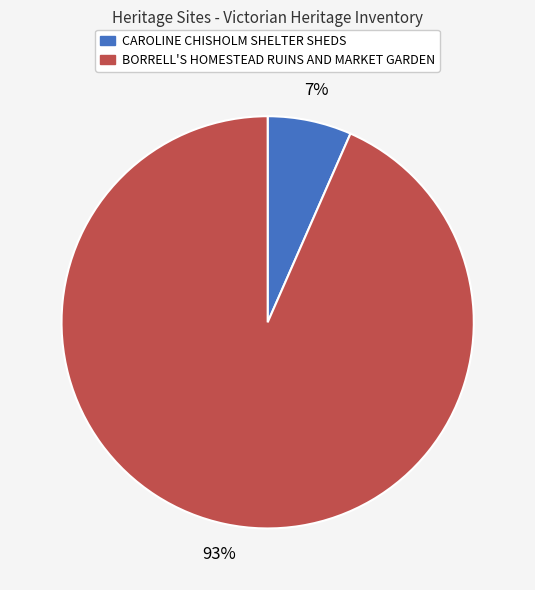

Combined, do BORRELL'S HOMESTEAD RUINS AND MARKET GARDEN and CAROLINE CHISHOLM SHELTER SHEDS account for over 50%?

Yes